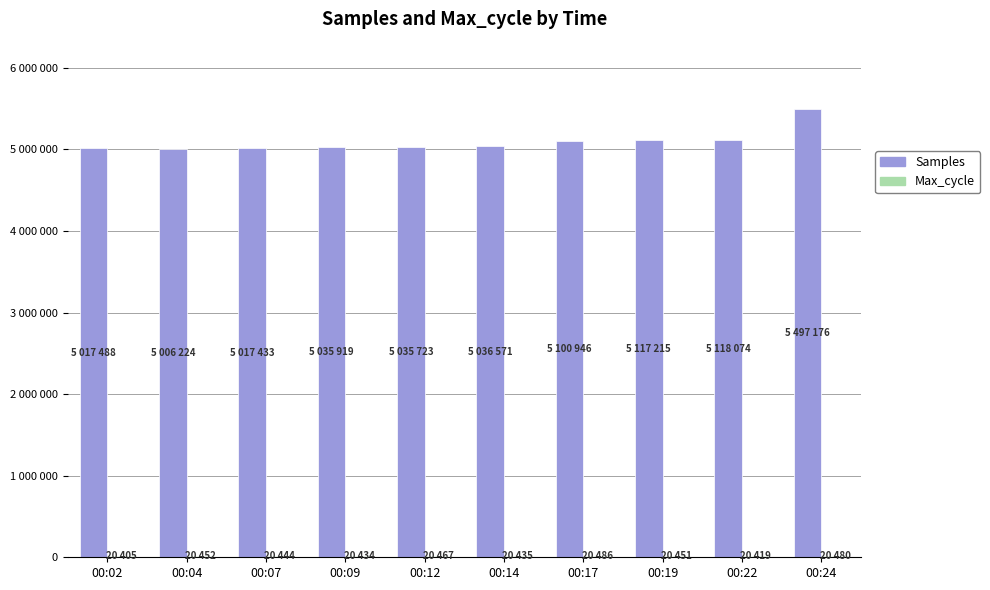

What is the difference between the highest and lowest values at 00:17?

5080460